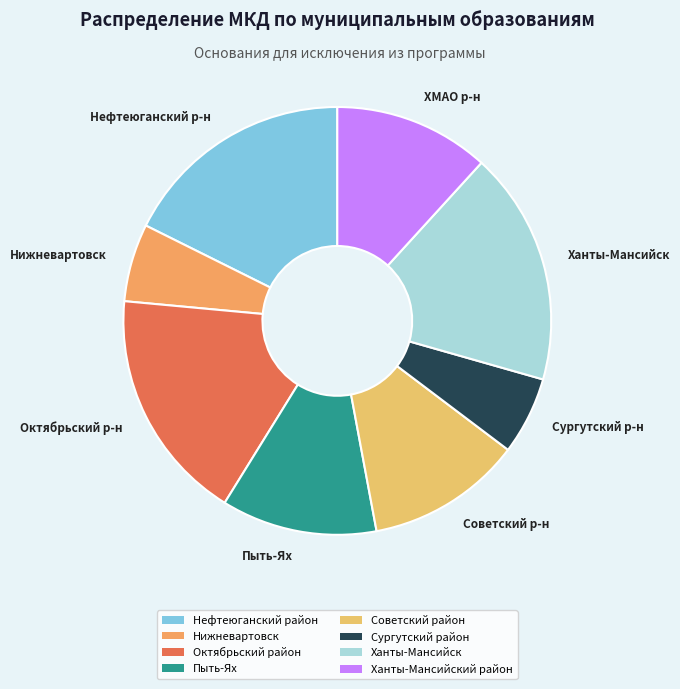

How many segments does this pie chart have?

8